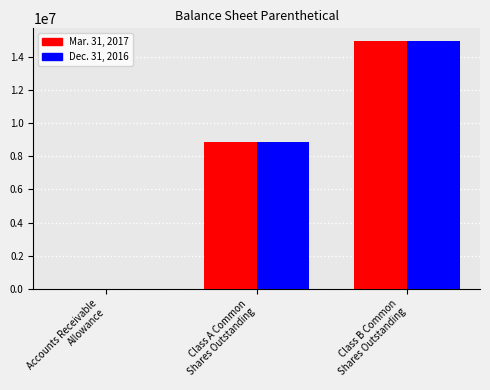

Reading left to right, what are all the values shown in this chart?

Mar. 31, 2017: 2170	8859662	14951625
Dec. 31, 2016: 2481	8859662	14951625